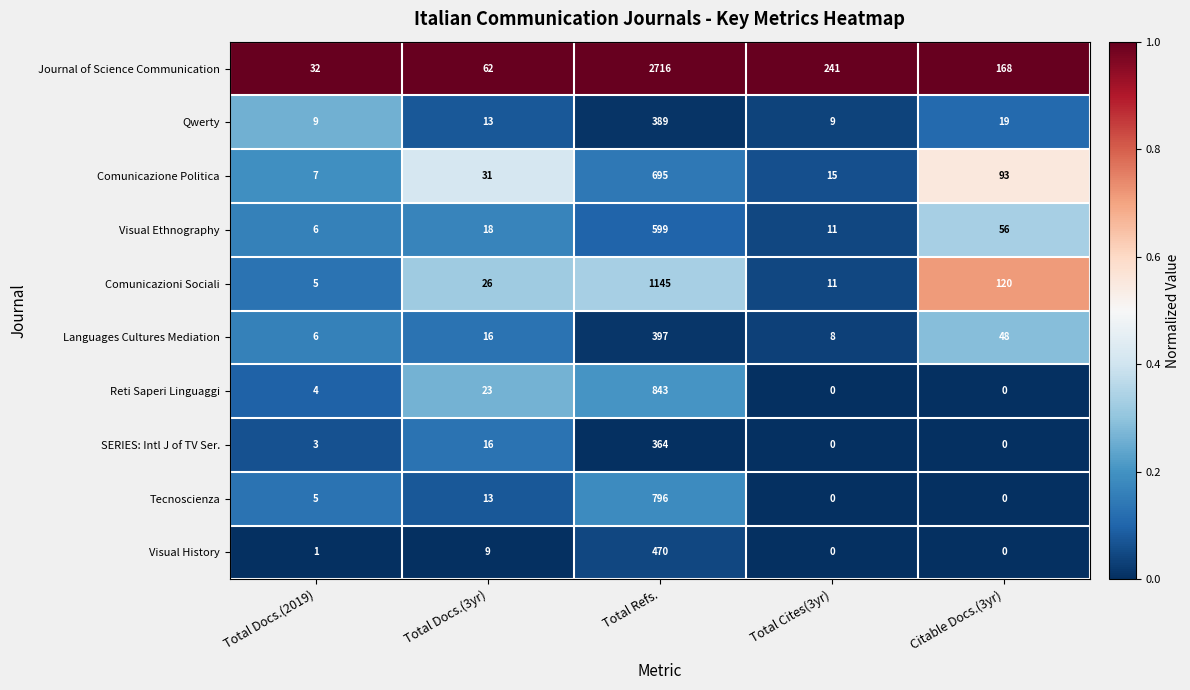

Which series has the widest spread of values?

Journal of Science Communication